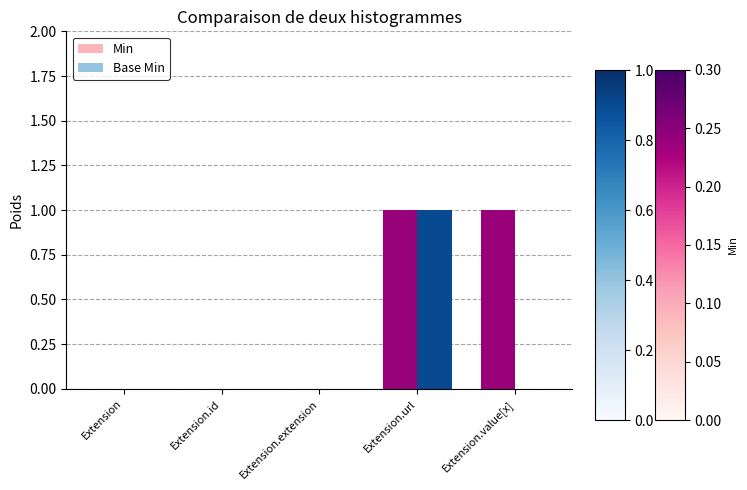

Which series has the largest total across all categories?

Min